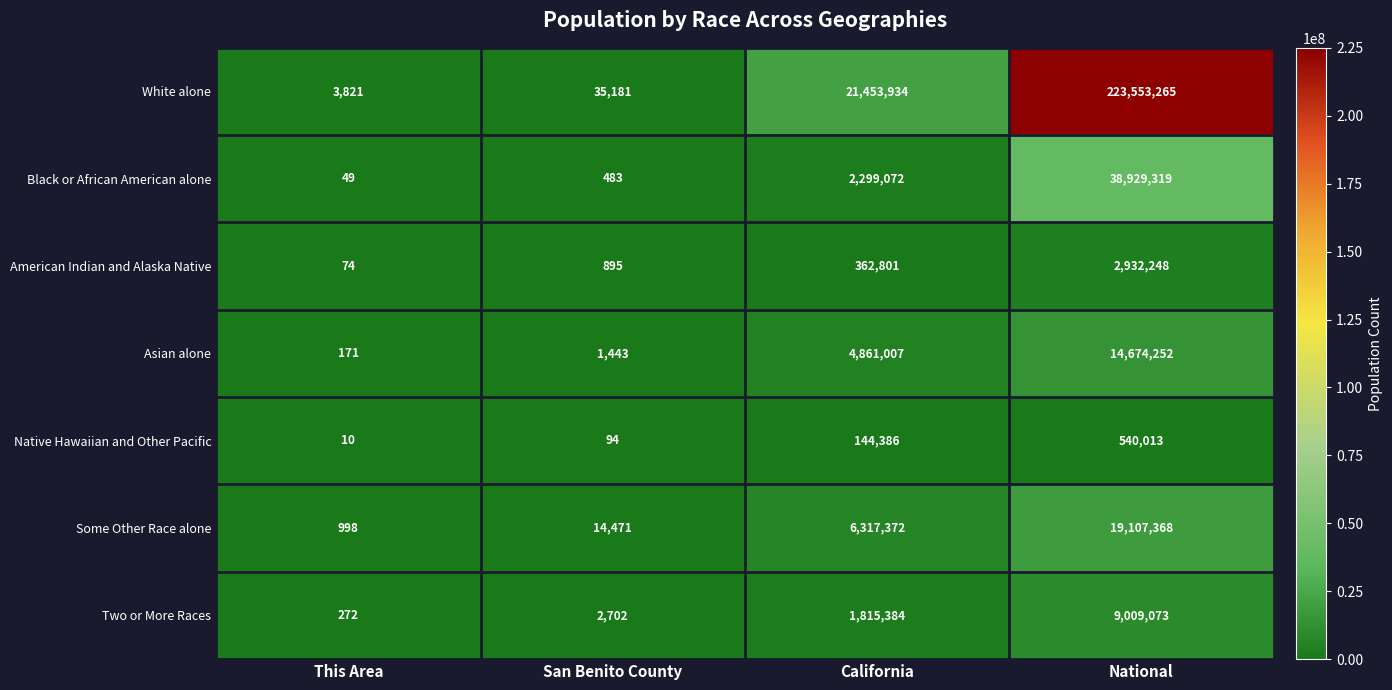

What is the difference between the maximum and minimum values in the White alone series?

223549444